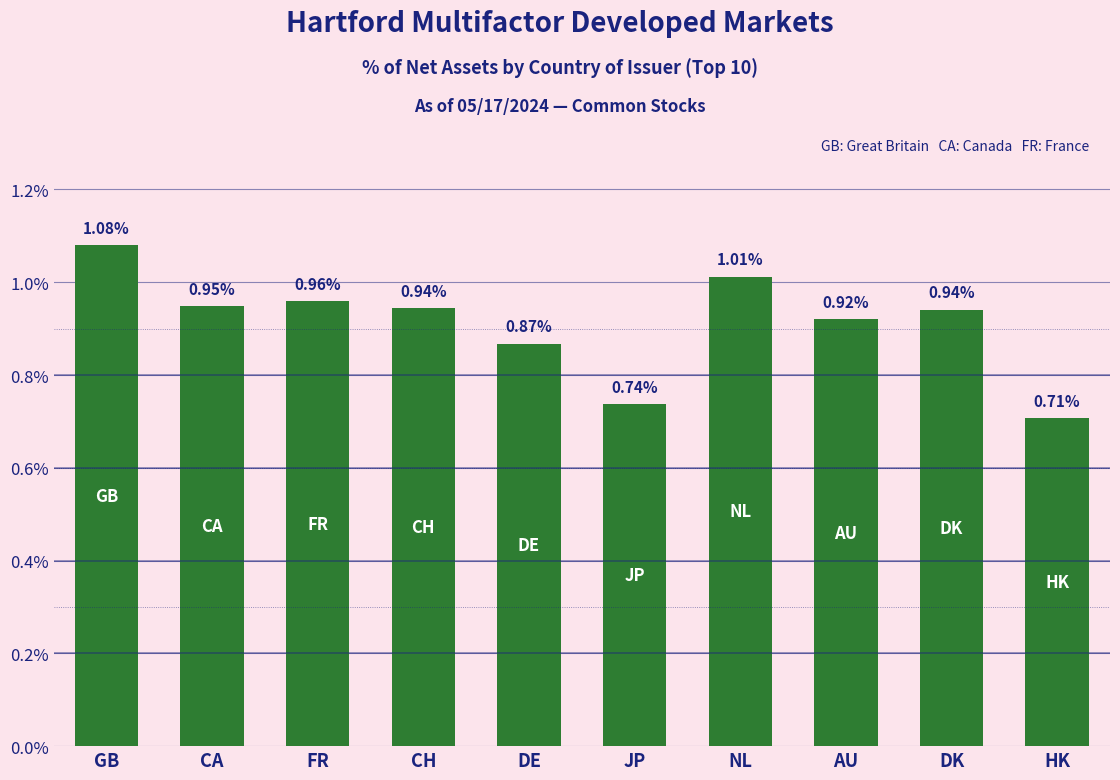

What is the label of the 5th bar from the right?

JP